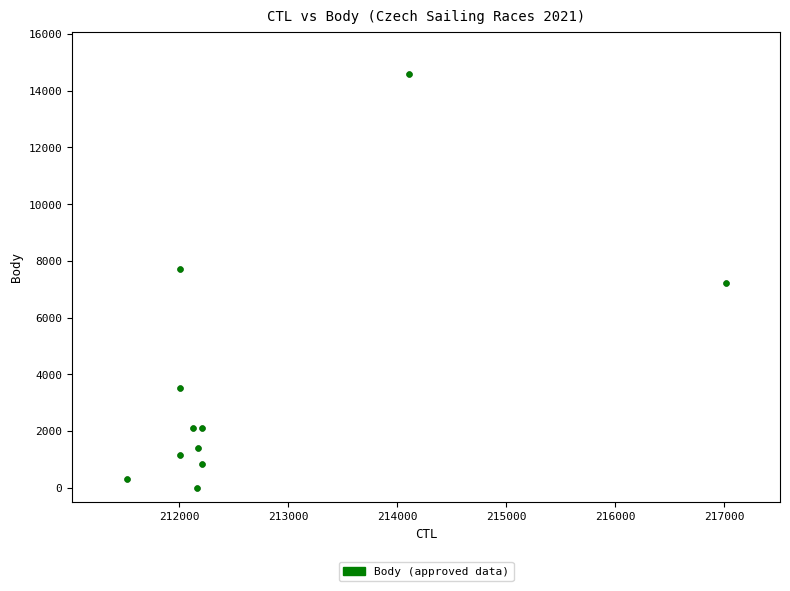

What is the average Y value?

3719